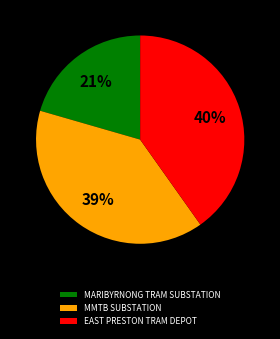

Which category has the biggest portion of the pie?

EAST PRESTON TRAM DEPOT